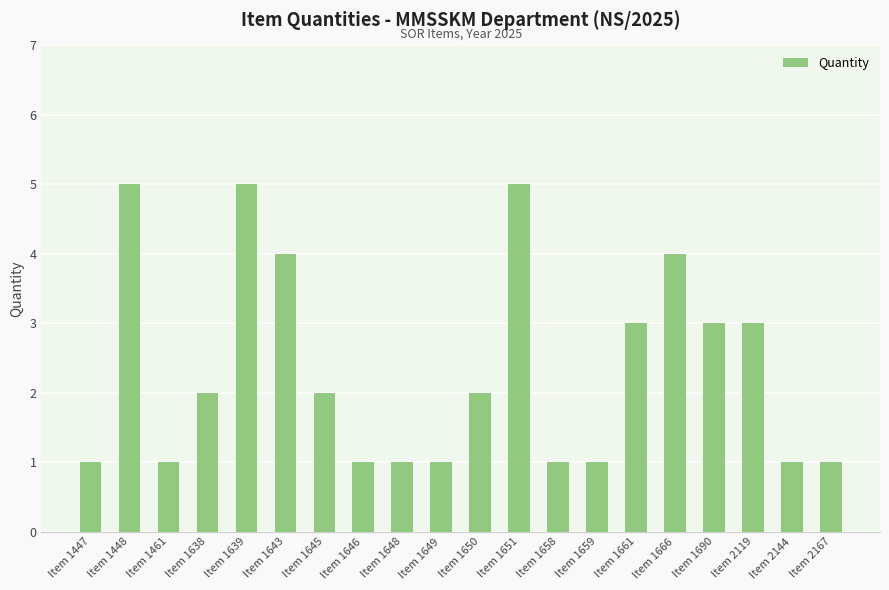

The value at Item 2119 is 3. True or false?

True